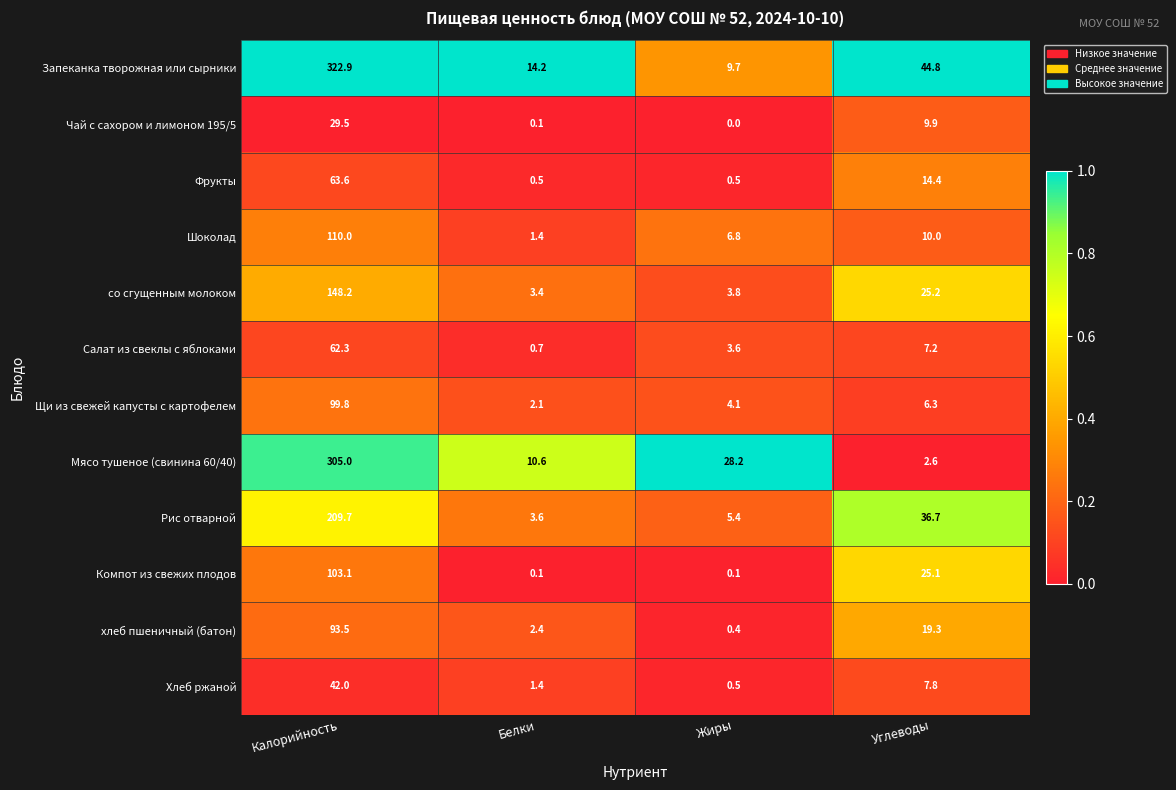

What is the spread (max minus min) of values at Белки?

14.1